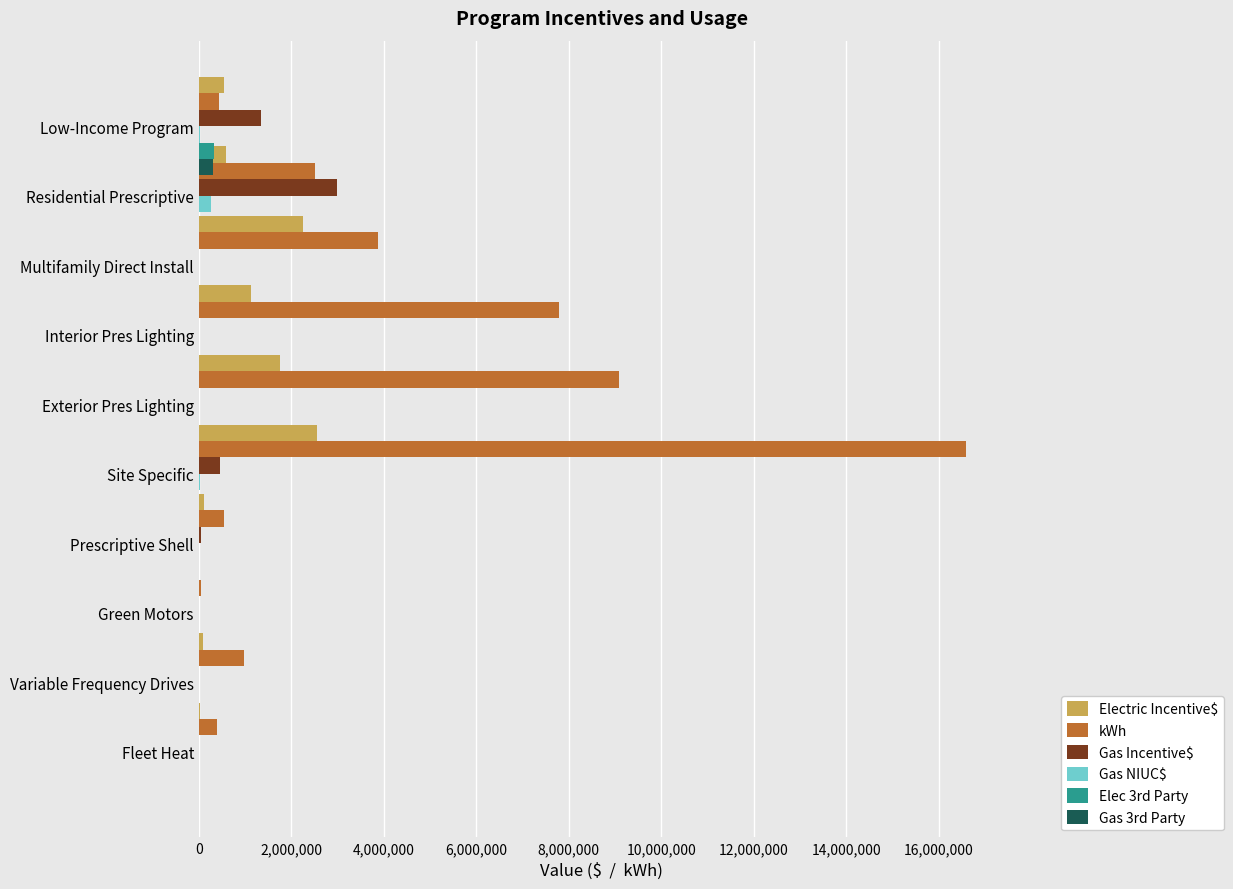

Count the number of categories in the chart.

10